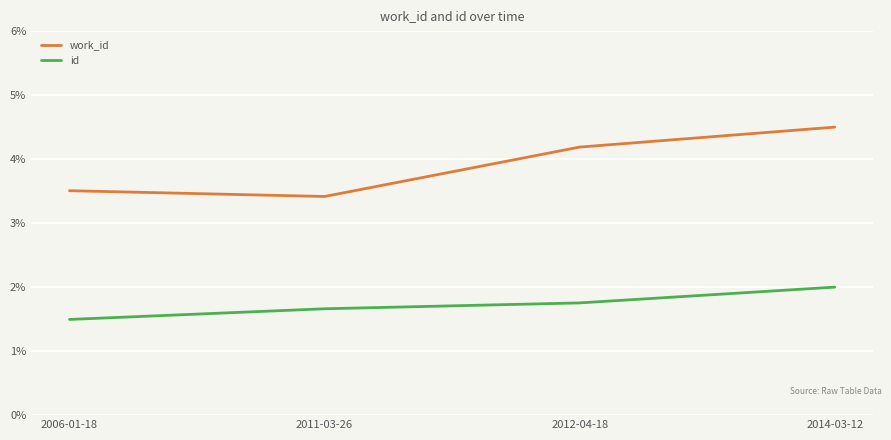

True or false: id has a value of 1.8 at 2012-04-18.

True